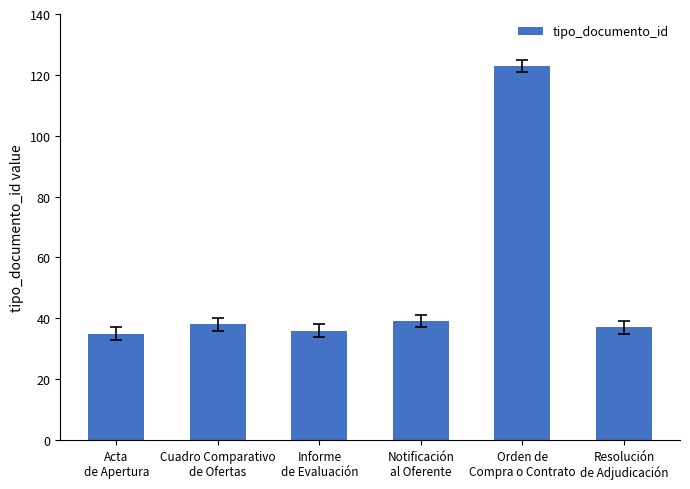

The chart shows a value of 53 at Notificación
al Oferente. True or false?

False